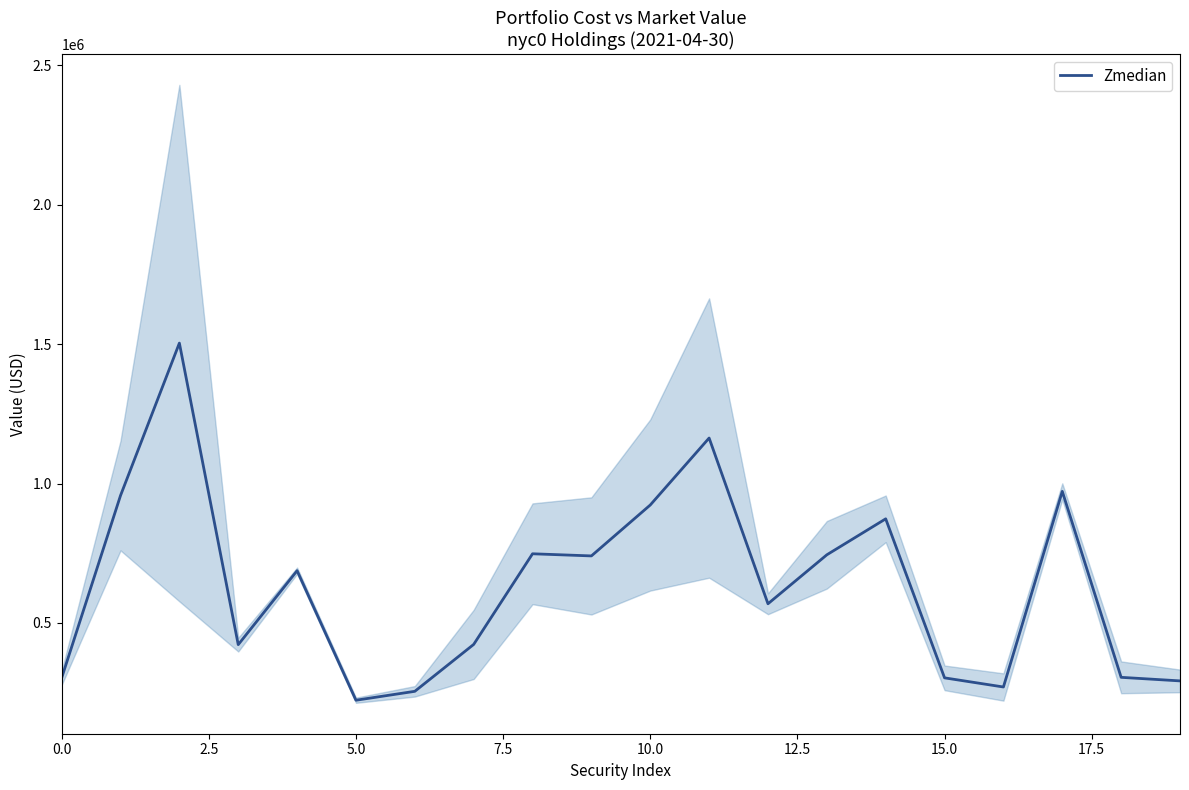

The value of Zmedian at 10.0 is 923020.2. True or false?

True